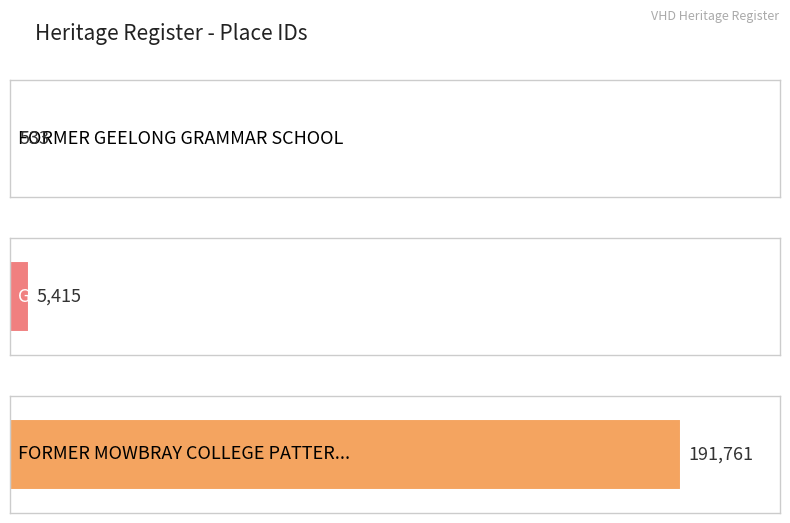

What position from the left is FORMER MOWBRAY COLLEGE PATTERSON CAMPUS?

3